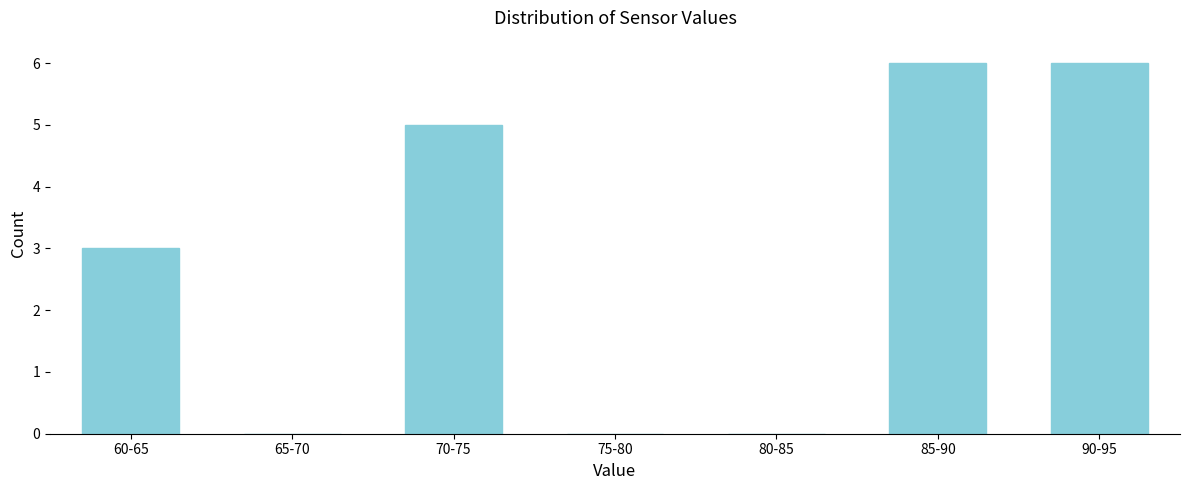

Reading left to right, list all the values displayed in this chart.

60-65=3	65-70=0	70-75=5	75-80=0	80-85=0	85-90=6	90-95=6